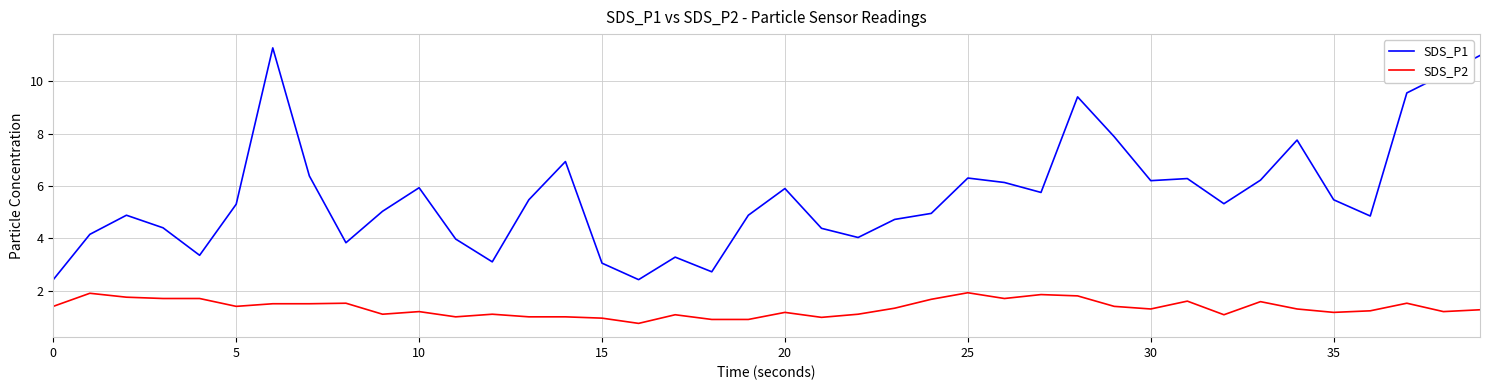

Which series has the widest spread of values?

SDS_P1